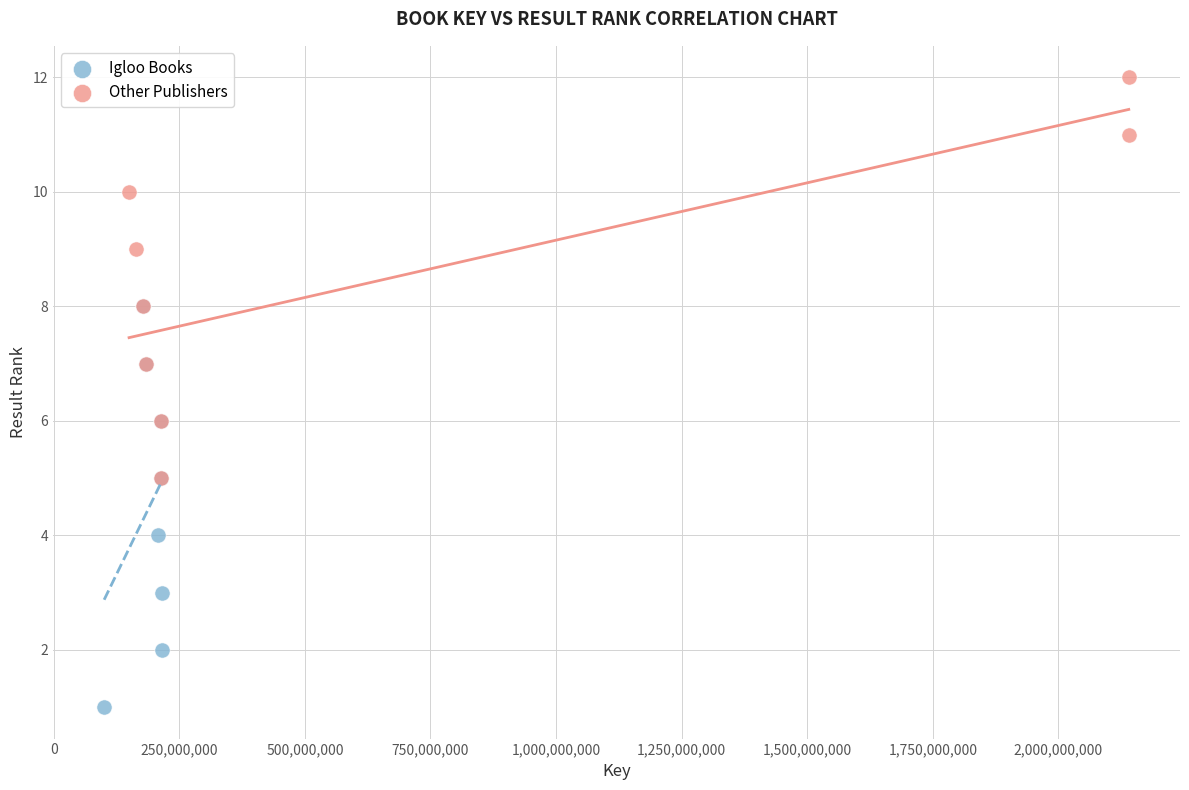

Which series contains the lowest Y value?

Igloo Books